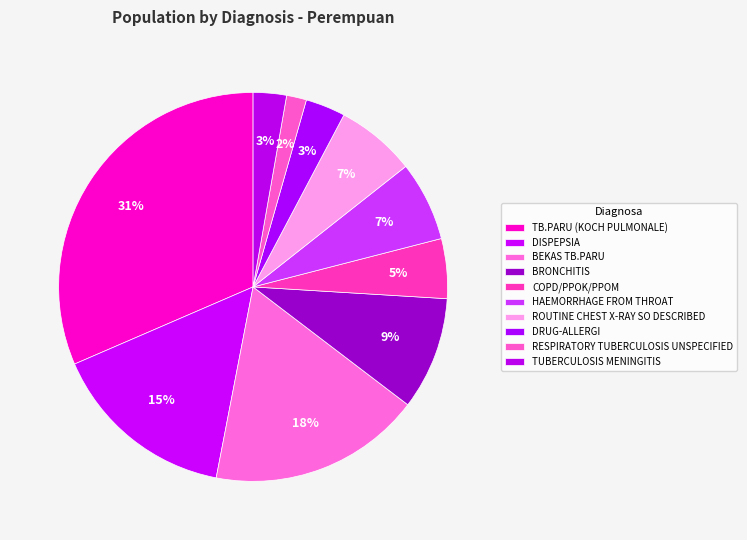

Count the number of slices in the pie.

10